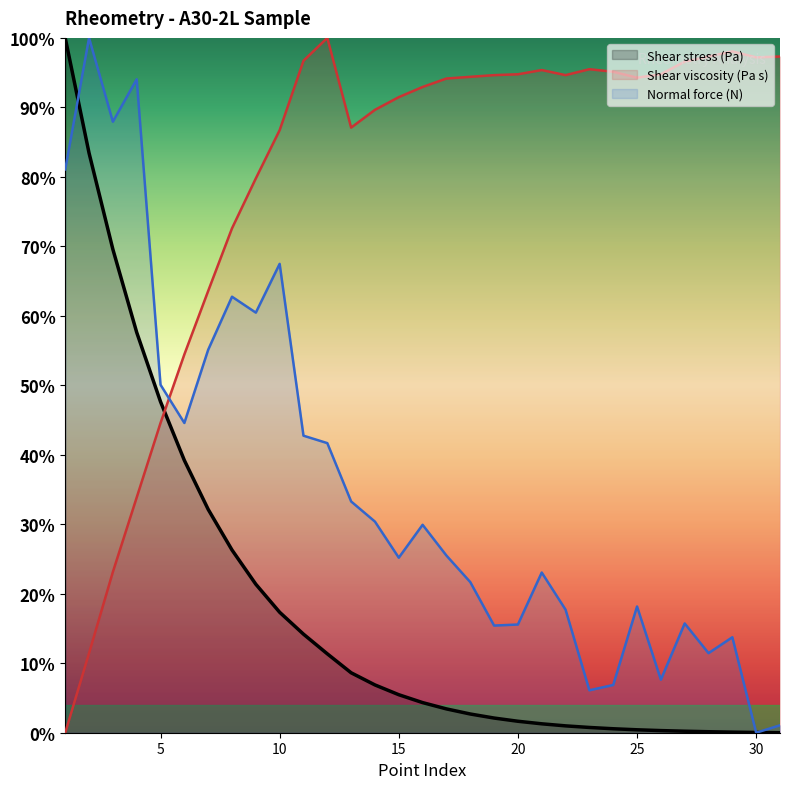

The value of Shear viscosity (Pa s) at 6 is 0.5. True or false?

True